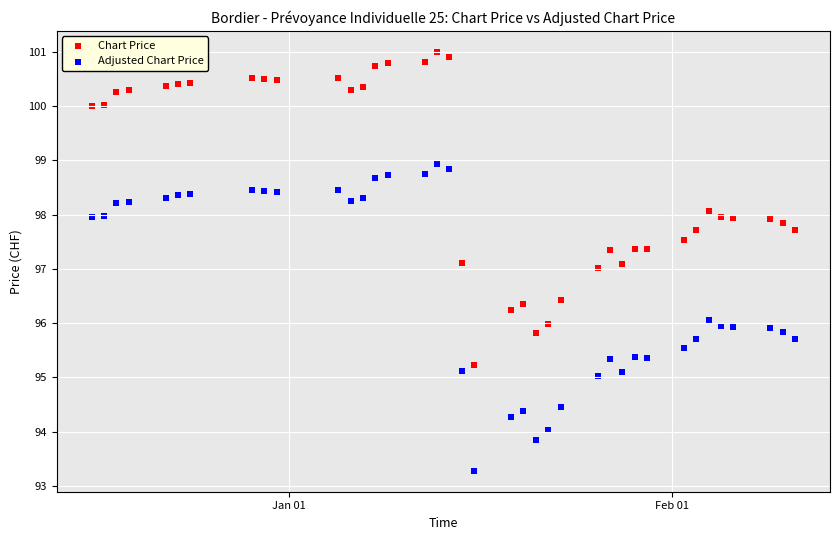

Which series contains the lowest Y value?

Adjusted Chart Price